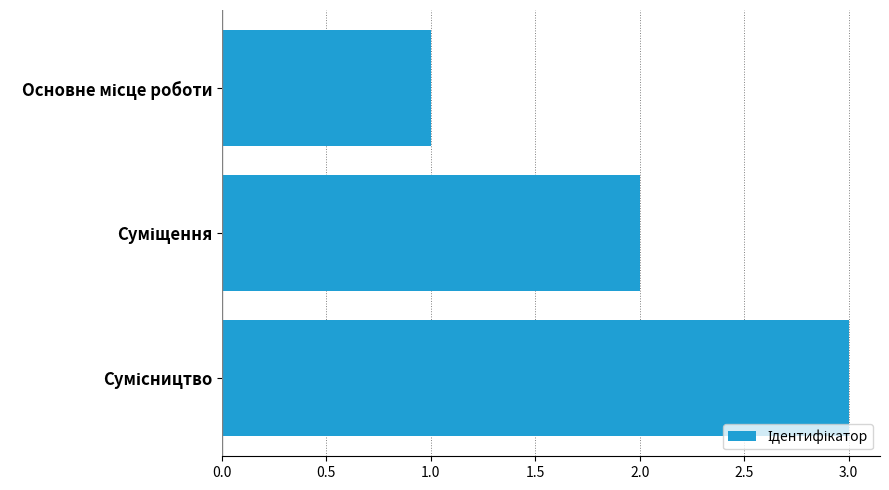

What is the greatest value displayed?

3